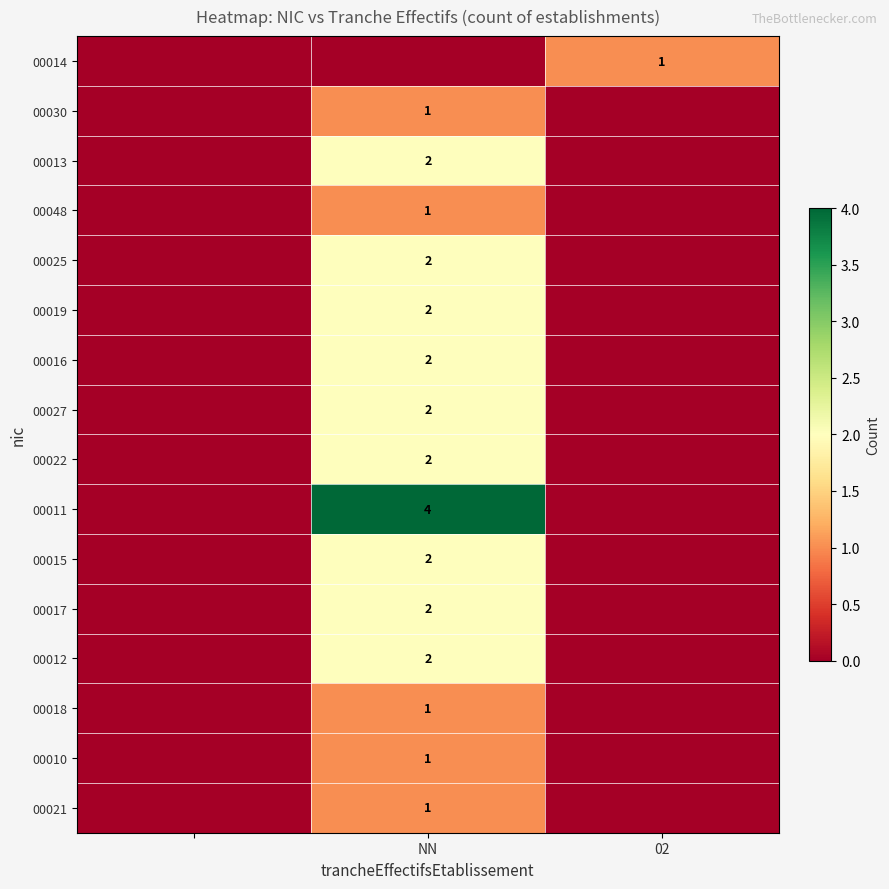

True or false: 00019 has a value of 1 at NN.

False